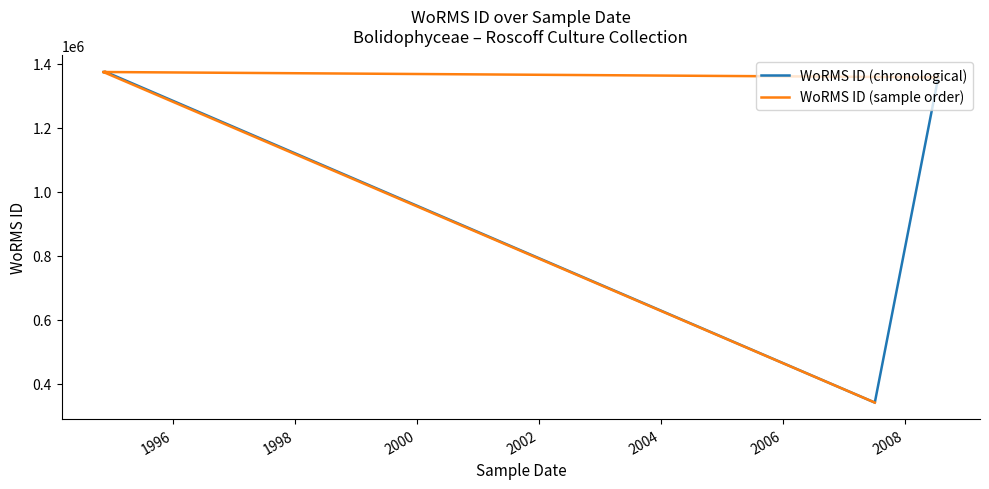

What are all the series names shown in the legend?

WoRMS ID (chronological), WoRMS ID (sample order)